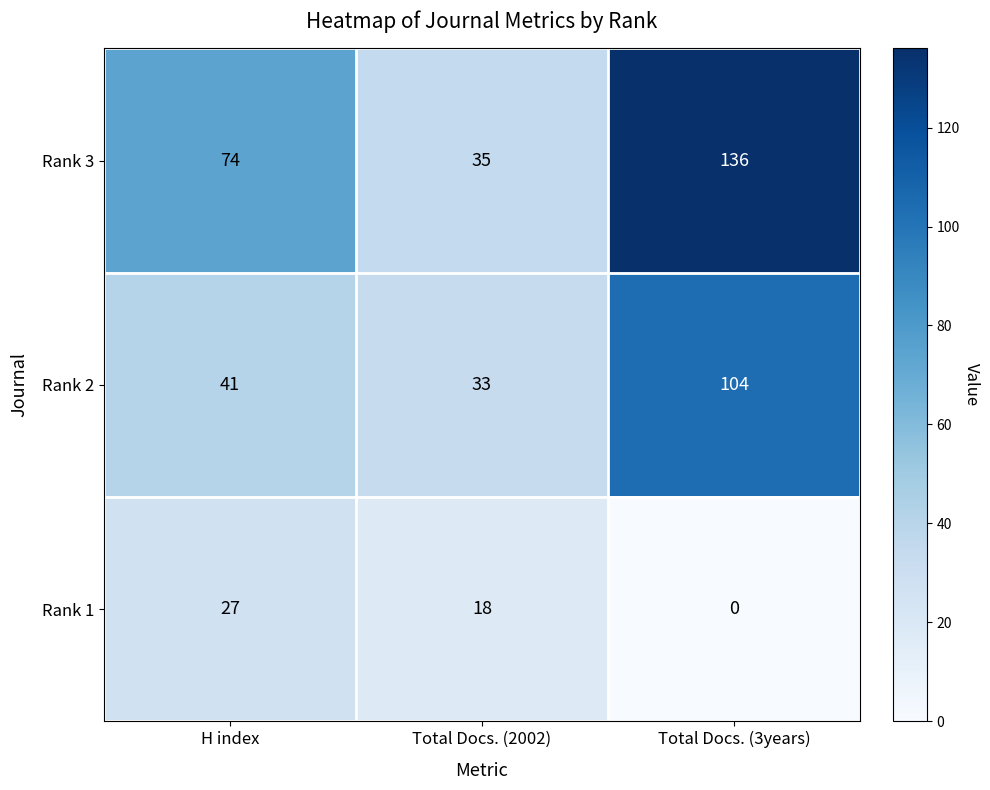

Rank the series at H index from highest to lowest value.

Rank 3, Rank 2, Rank 1